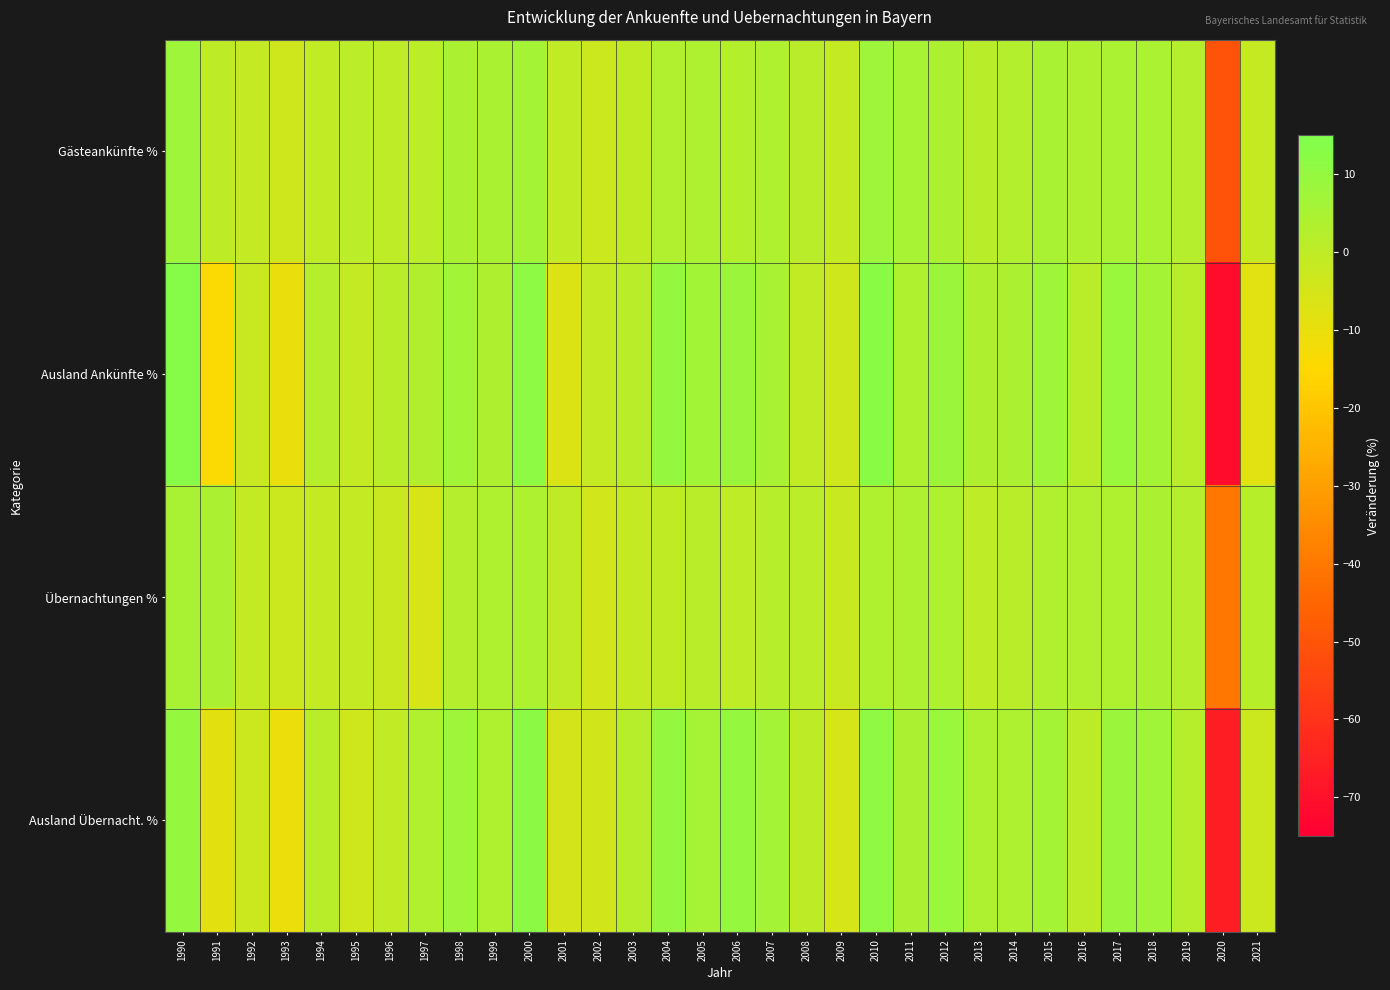

What is the spread (max minus min) of values at 1997?

9.1